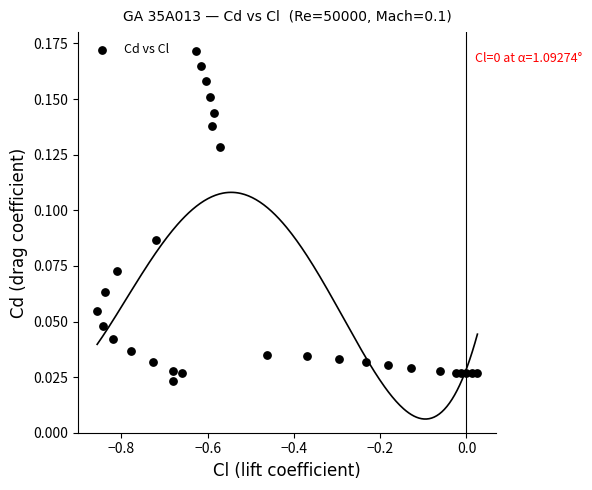

What is the range of X values (max minus min)?

0.9